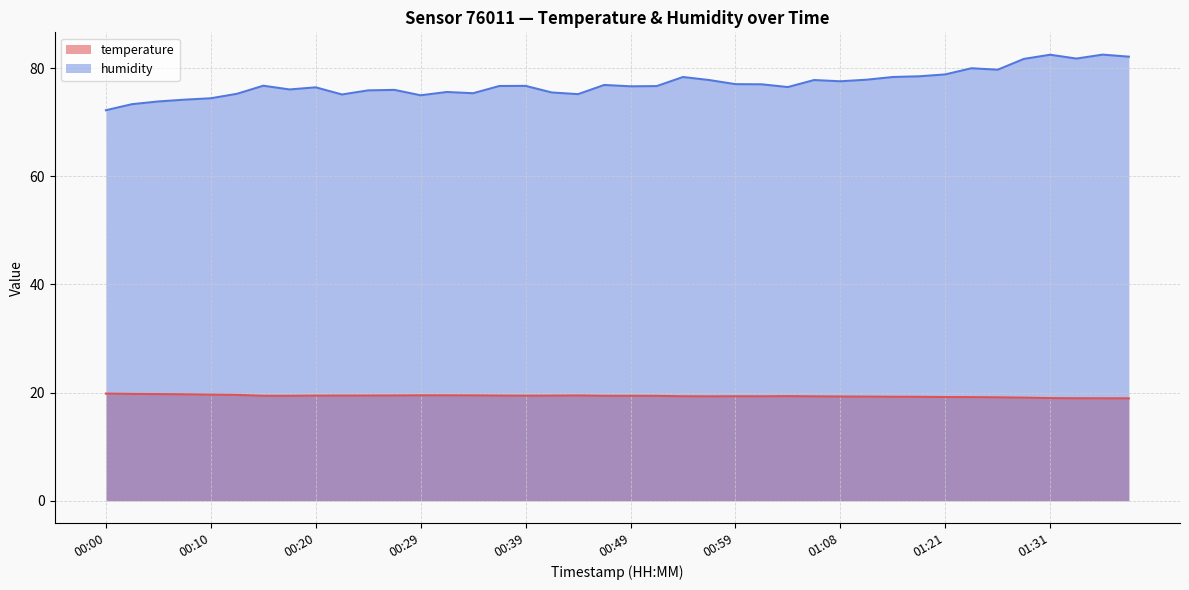

Reading right to left, transcribe all the data shown in this chart.

temperature: 01:38=18.9	01:36=18.9	01:33=18.9	01:31=19.0	01:28=19.1	01:25=19.1	01:23=19.2	01:21=19.2	01:18=19.2	01:16=19.2	01:13=19.2	01:08=19.3	01:06=19.3	01:03=19.3	01:01=19.3	00:59=19.3	00:56=19.3	00:54=19.3	00:51=19.4	00:49=19.4	00:46=19.4	00:44=19.5	00:41=19.4	00:39=19.4	00:37=19.4	00:34=19.5	00:32=19.5	00:29=19.5	00:27=19.5	00:25=19.4	00:22=19.4	00:20=19.4	00:17=19.4	00:15=19.4	00:12=19.6	00:10=19.6	00:07=19.7	00:05=19.7	00:03=19.8	00:00=19.8
humidity: 01:38=82.1	01:36=82.5	01:33=81.8	01:31=82.5	01:28=81.7	01:25=79.7	01:23=80.0	01:21=78.8	01:18=78.5	01:16=78.3	01:13=77.8	01:08=77.6	01:06=77.8	01:03=76.5	01:01=77.0	00:59=77.0	00:56=77.8	00:54=78.3	00:51=76.7	00:49=76.6	00:46=76.9	00:44=75.2	00:41=75.5	00:39=76.7	00:37=76.7	00:34=75.3	00:32=75.6	00:29=75.0	00:27=76.0	00:25=75.9	00:22=75.1	00:20=76.4	00:17=76.0	00:15=76.7	00:12=75.2	00:10=74.4	00:07=74.2	00:05=73.8	00:03=73.3	00:00=72.2